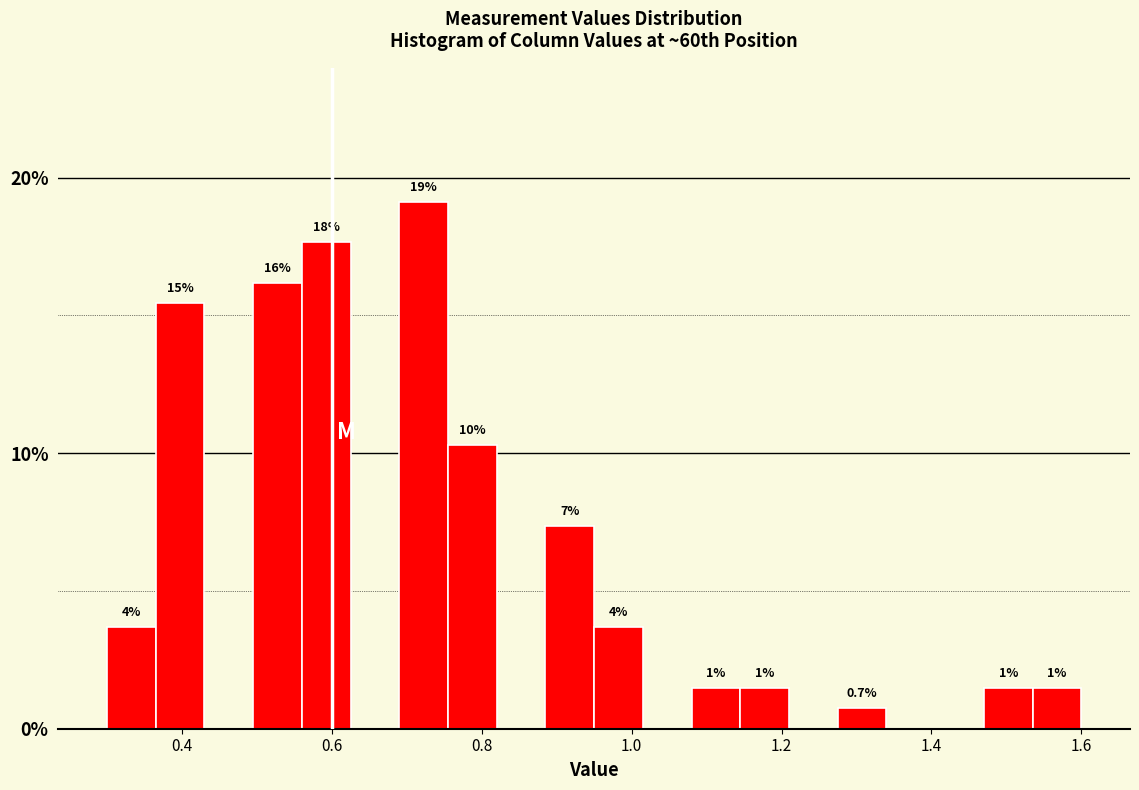

Around what value on the x-axis is the tallest bar? Give the approximate position of its centre, as read against the axis.

0.72